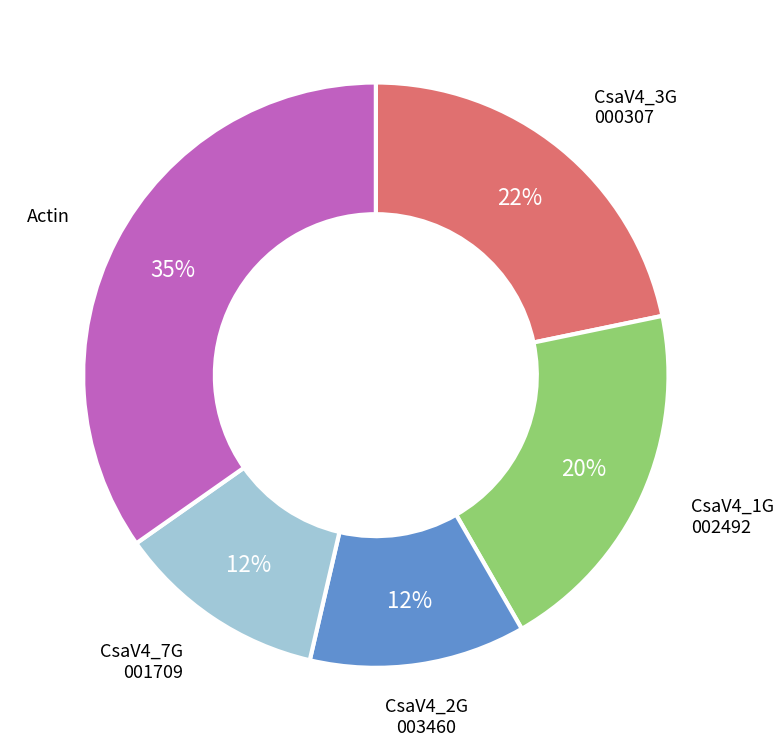

Is there a majority slice in this chart?

No